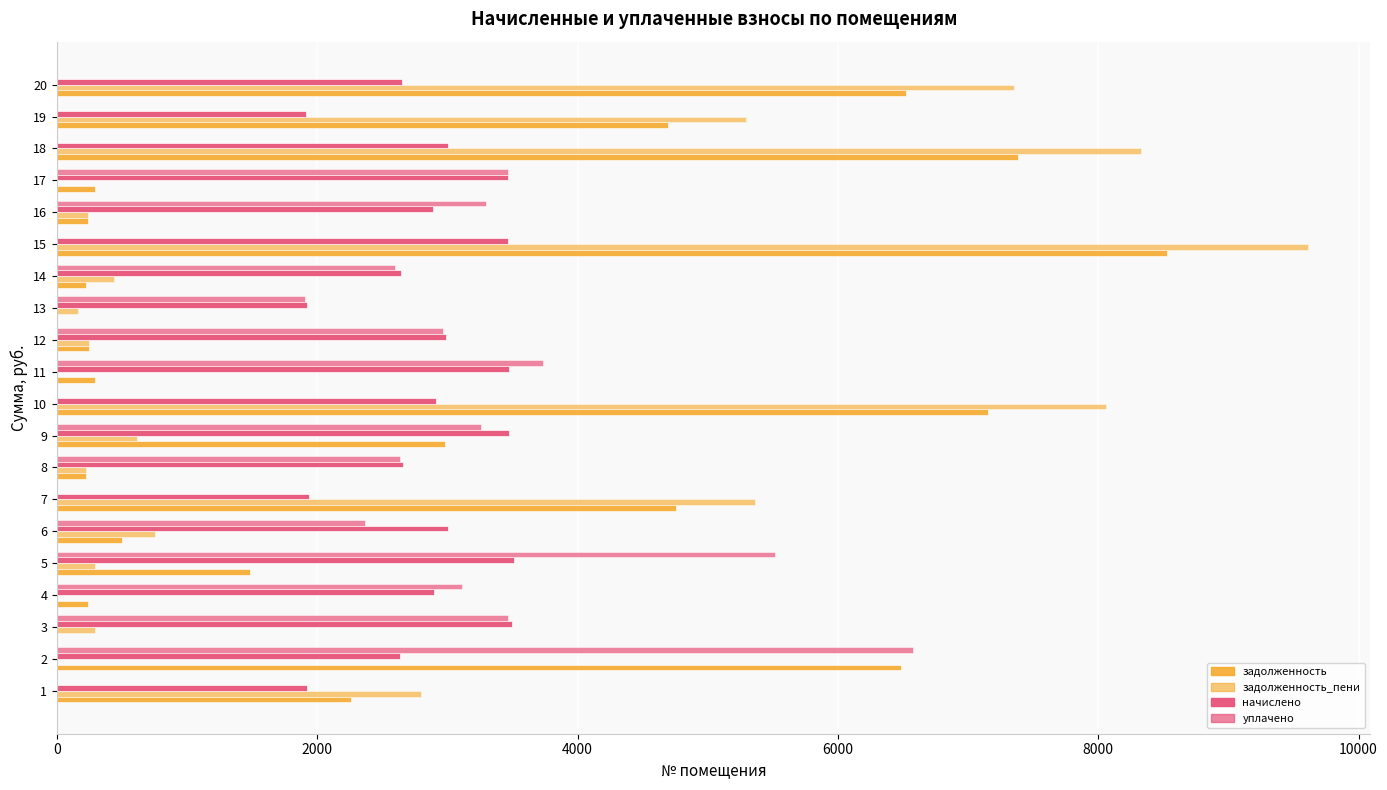

Count the number of data series in this chart.

4